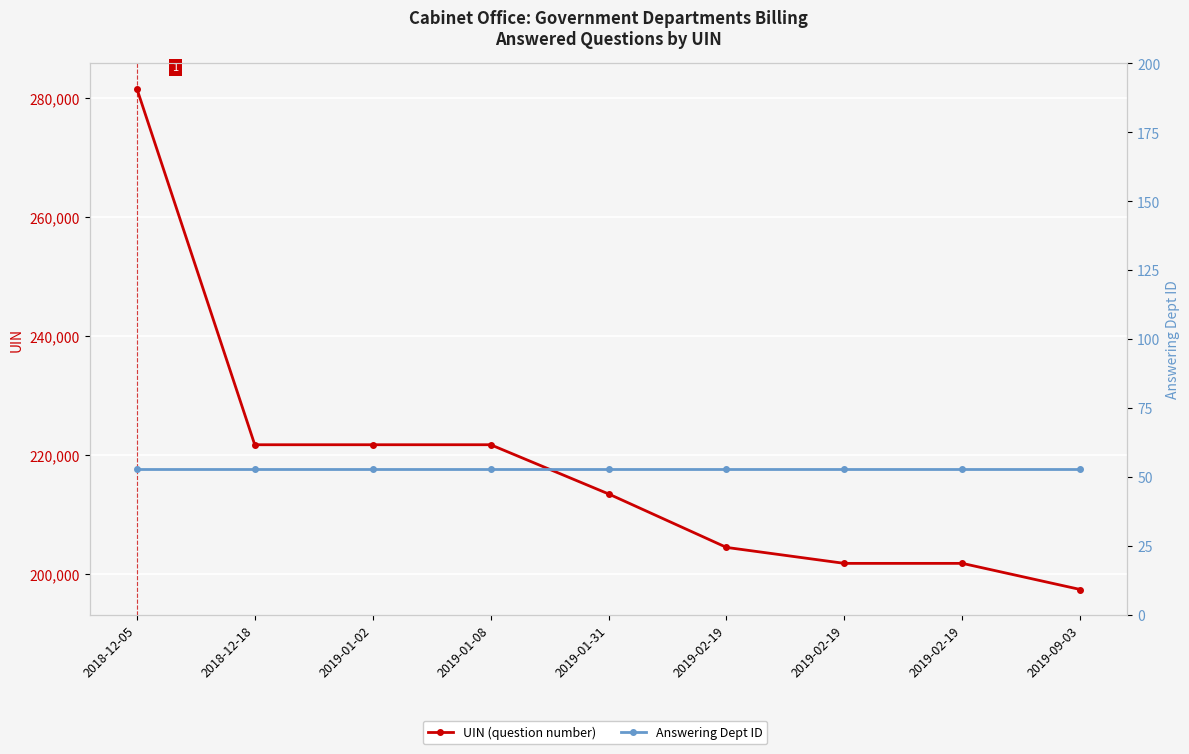

True or false: Answering Dept ID and UIN (question number) intersect in this chart.

False